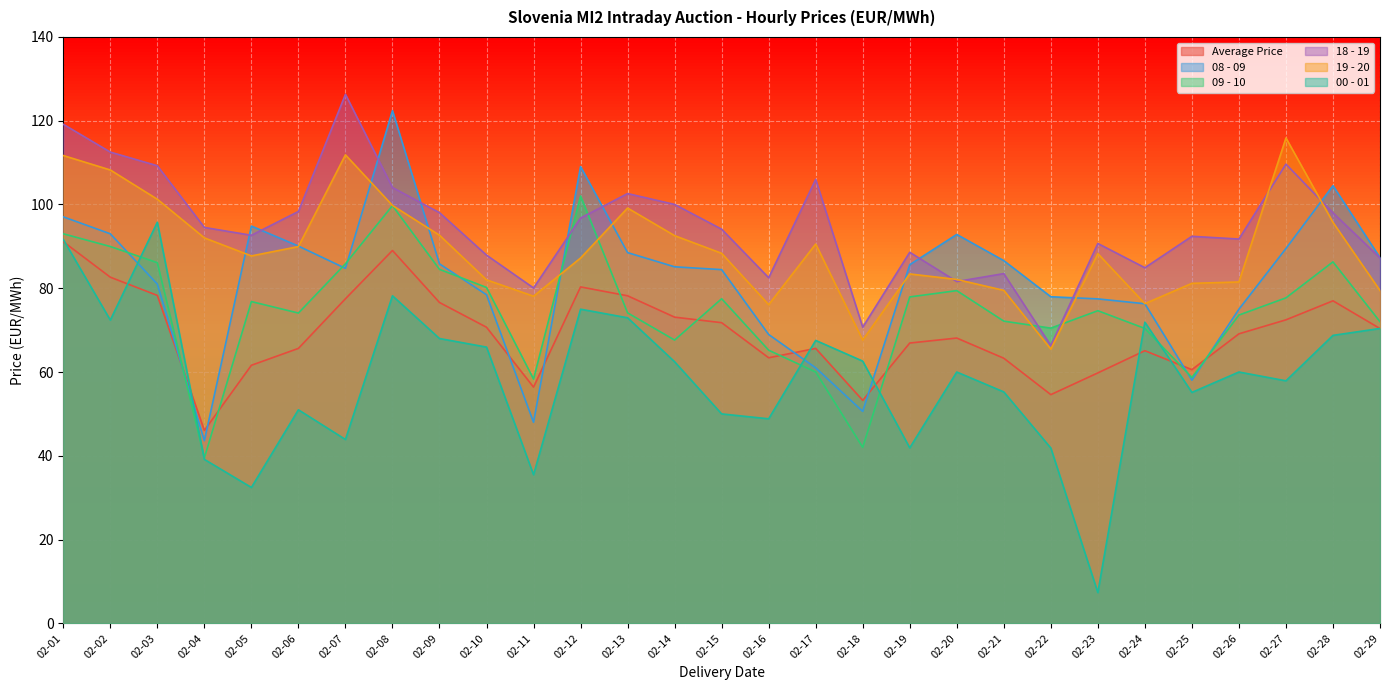

What are all the series names shown in the legend?

Average Price, 08 - 09, 09 - 10, 18 - 19, 19 - 20, 00 - 01